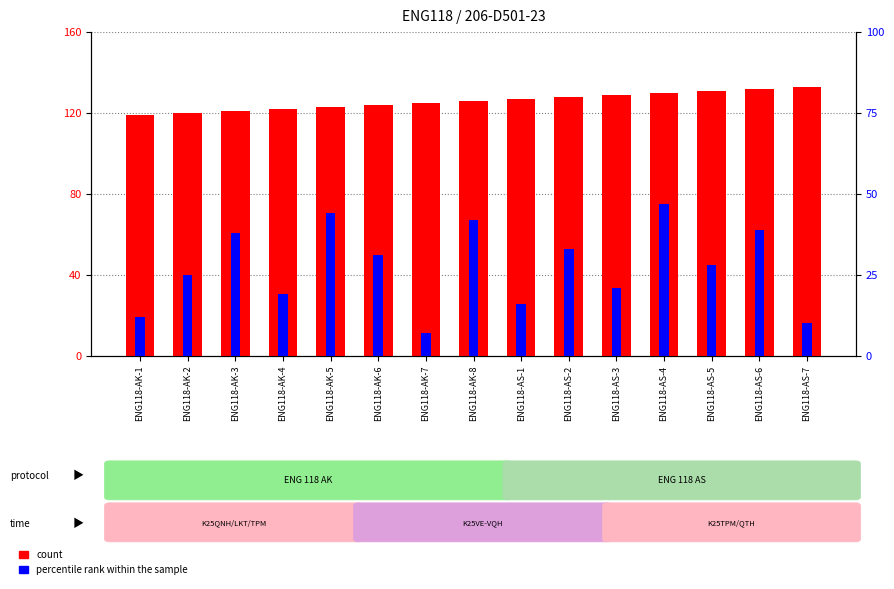

What is the difference between the maximum and minimum values in the percentile rank within the sample series?

40